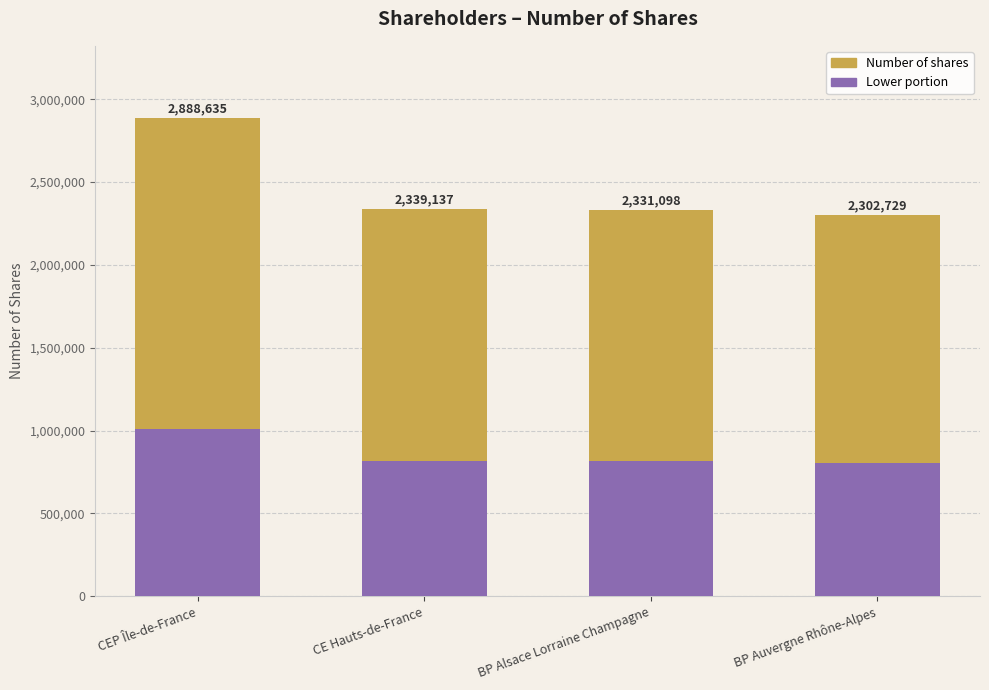

List the series in order of their peak value, lowest first.

Lower portion, Number of shares